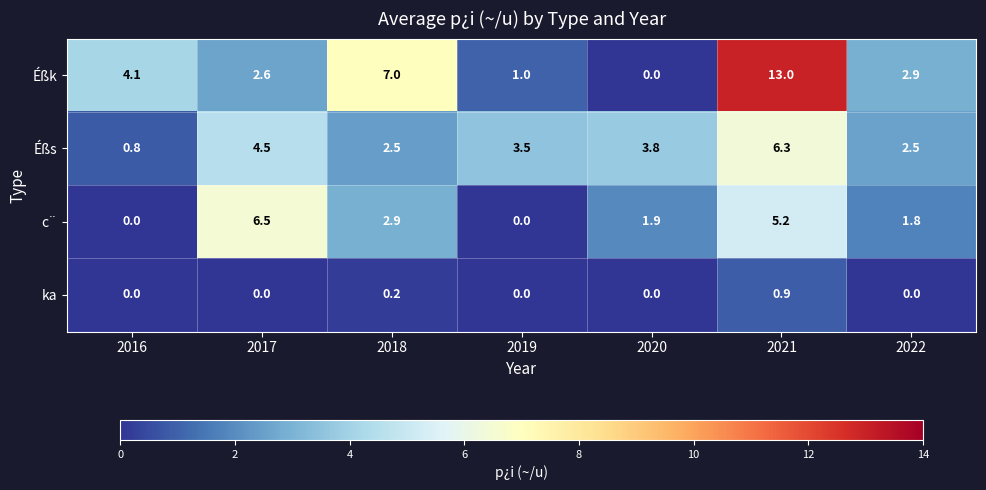

Rank the series by their maximum value, from lowest to highest.

ka, Éßs, c¨, Éßk